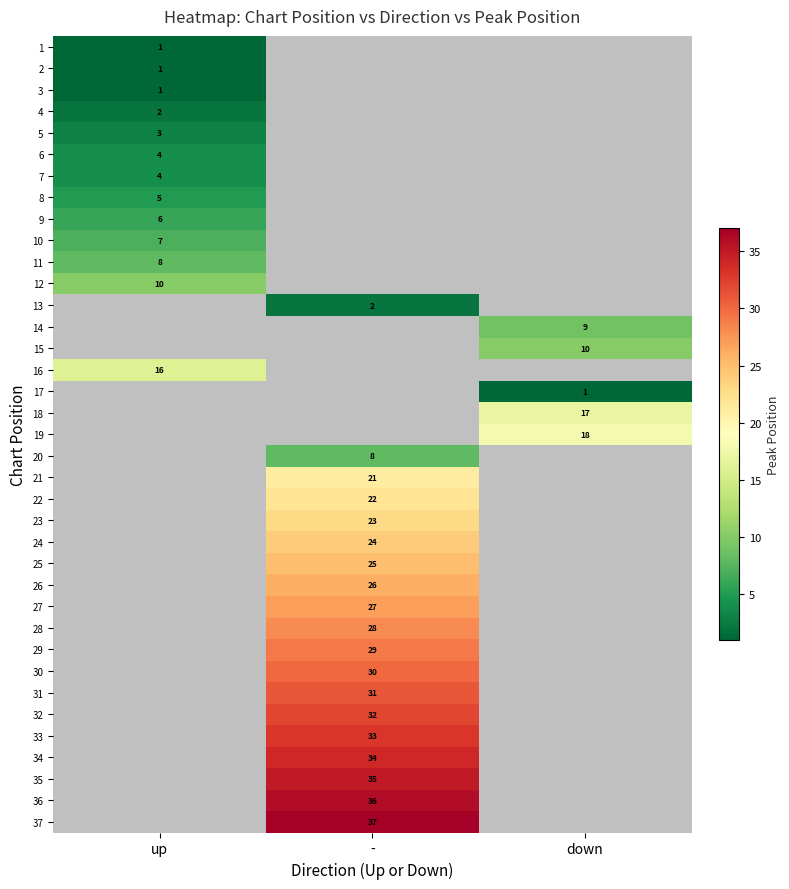

The 25 series shows 10 at -. True or false?

False